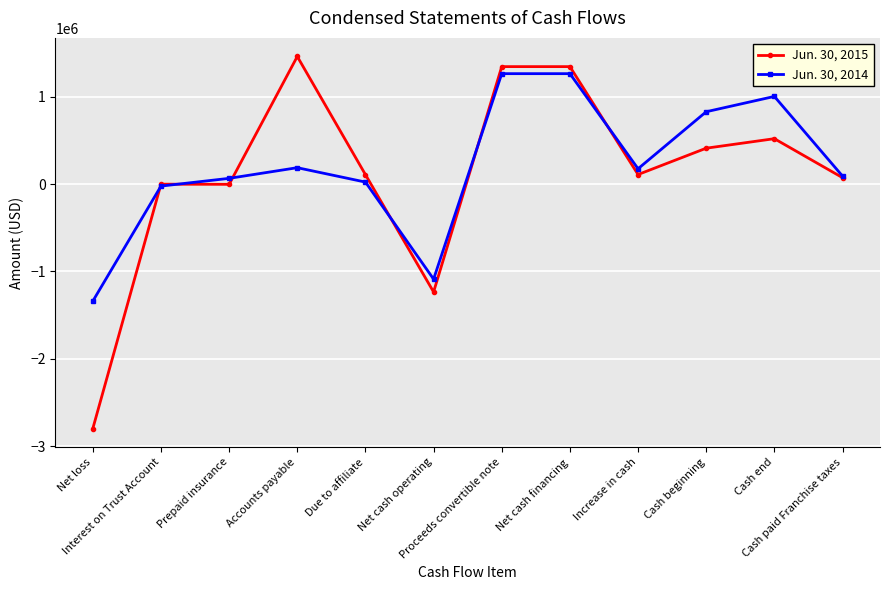

At Prepaid insurance, list the series in order from smallest to largest.

Jun. 30, 2015, Jun. 30, 2014